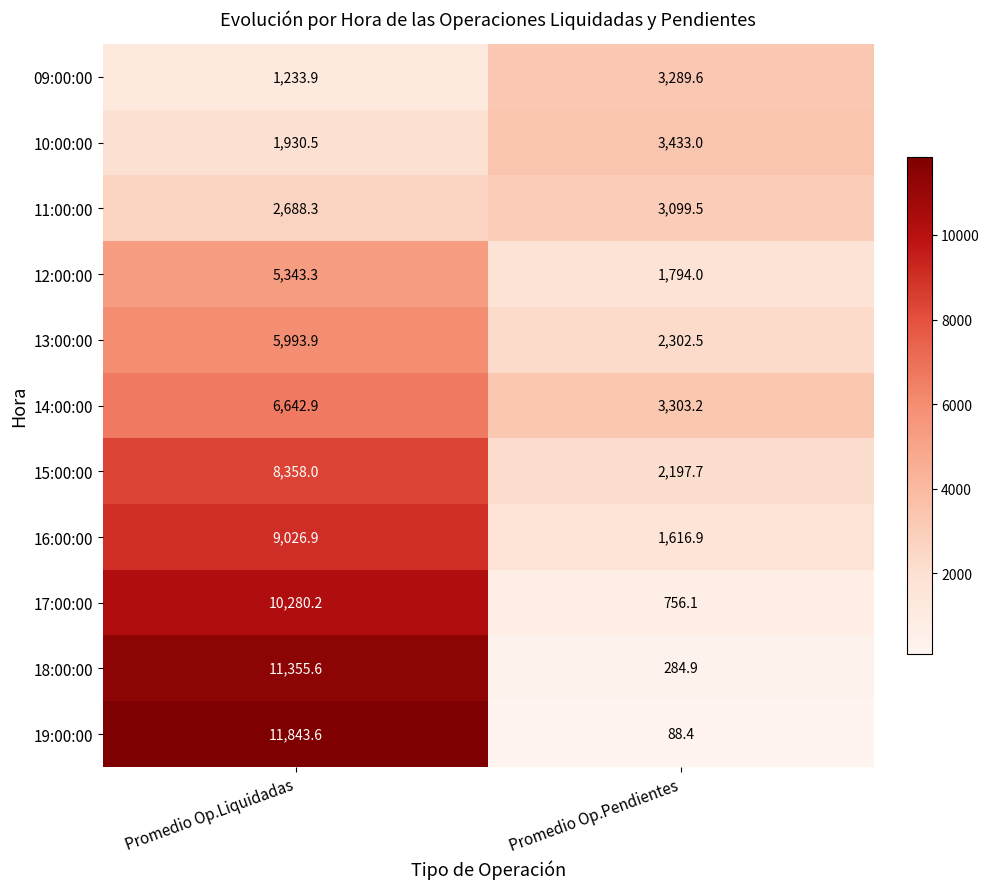

What is the difference between the maximum and minimum values in the 13:00:00 series?

3691.4